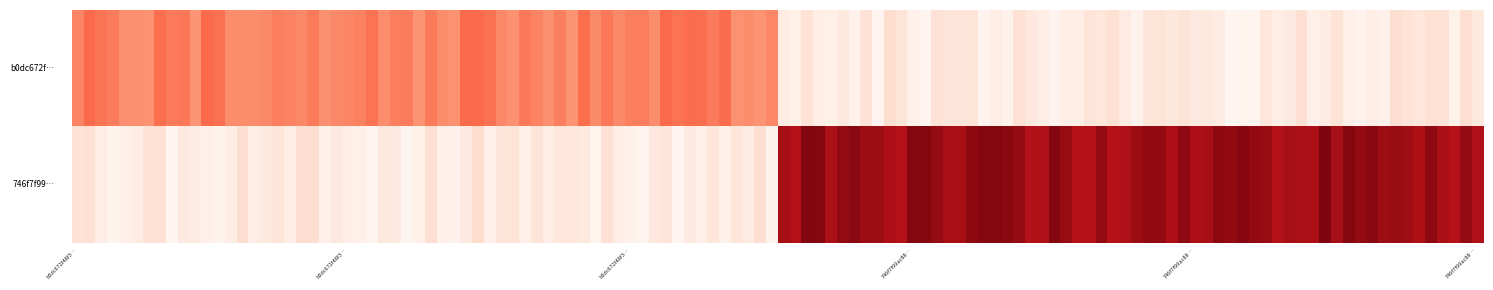

How many series are shown in this chart?

2